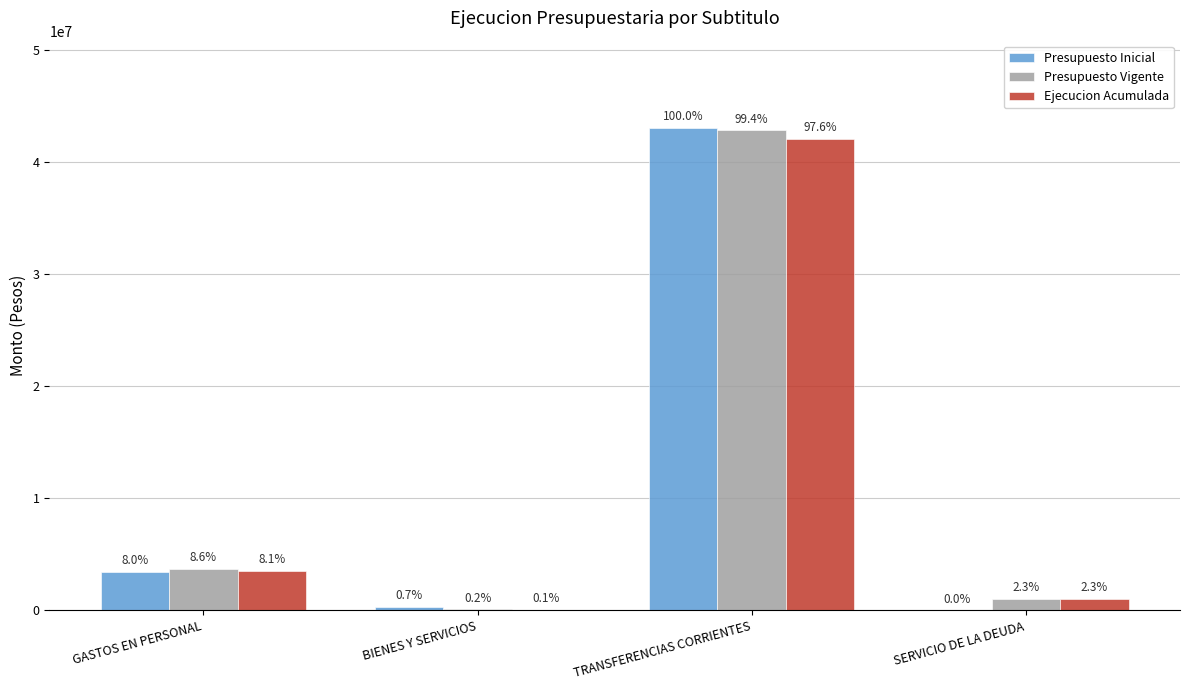

Between BIENES Y SERVICIOS and TRANSFERENCIAS CORRIENTES, which is larger?

TRANSFERENCIAS CORRIENTES